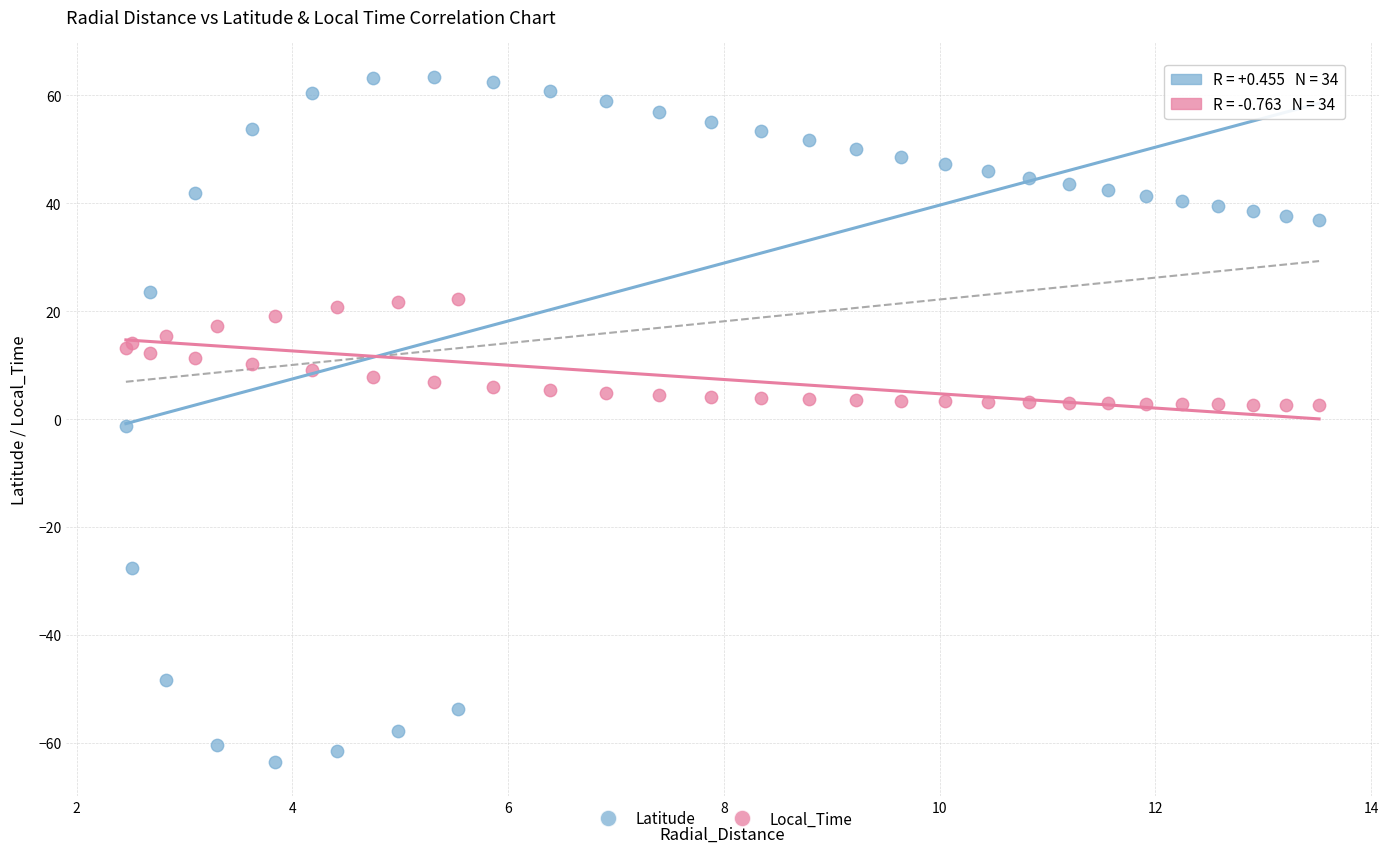

Which series contains the lowest Y value?

Latitude